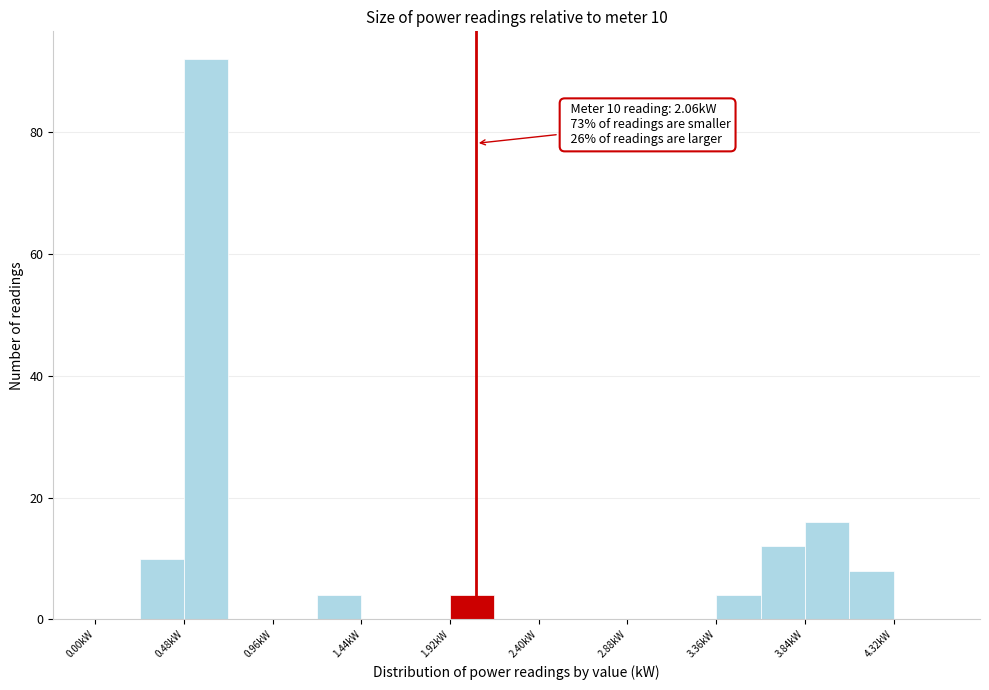

Over which range of the x-axis is the bar tallest?

0.48 to 0.72